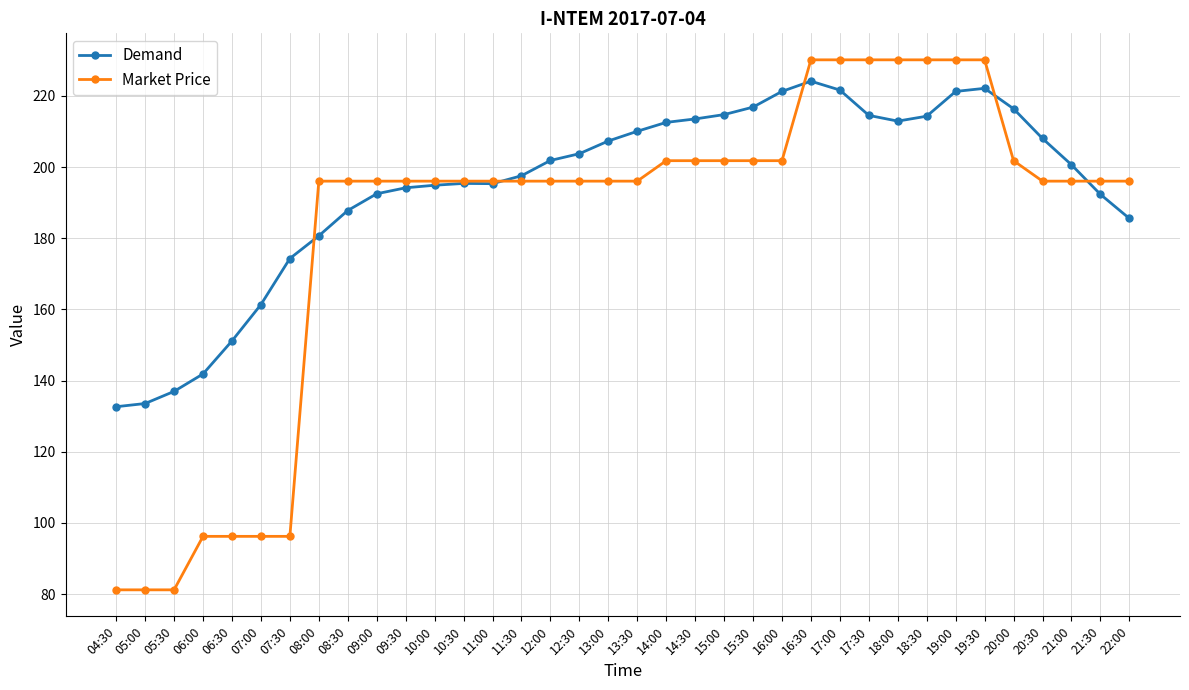

How many intersections are there between Market Price and Demand?

5